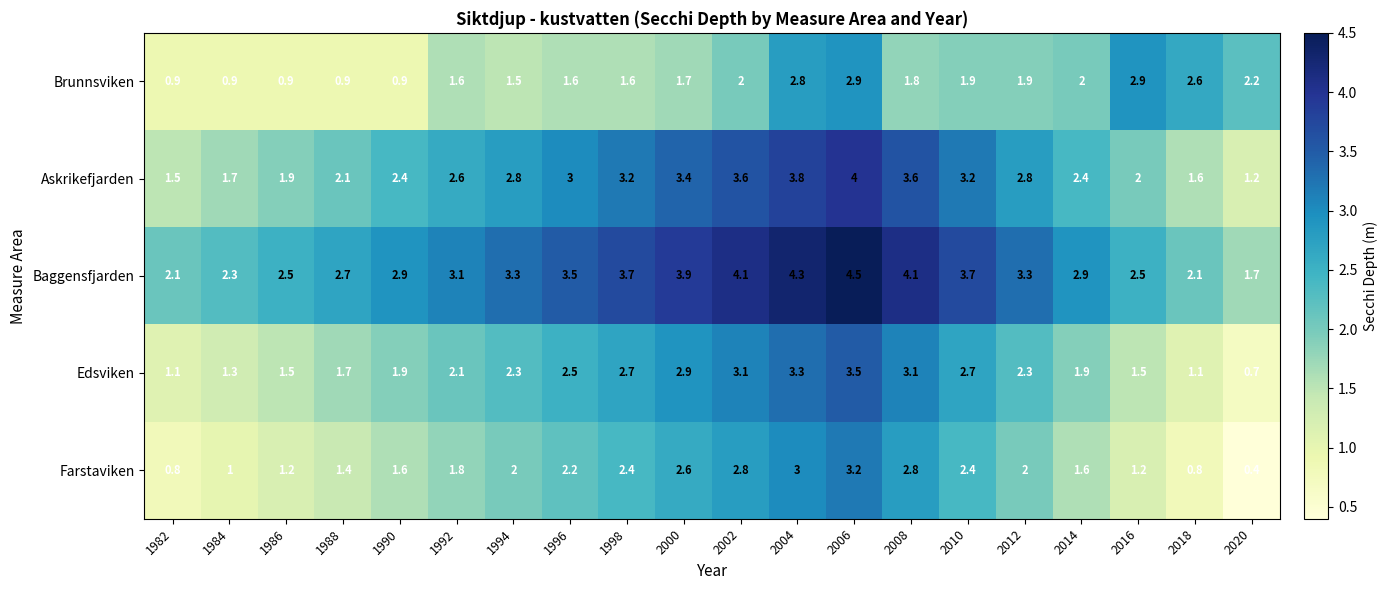

The value of Brunnsviken at 1996 is 1.6. True or false?

True